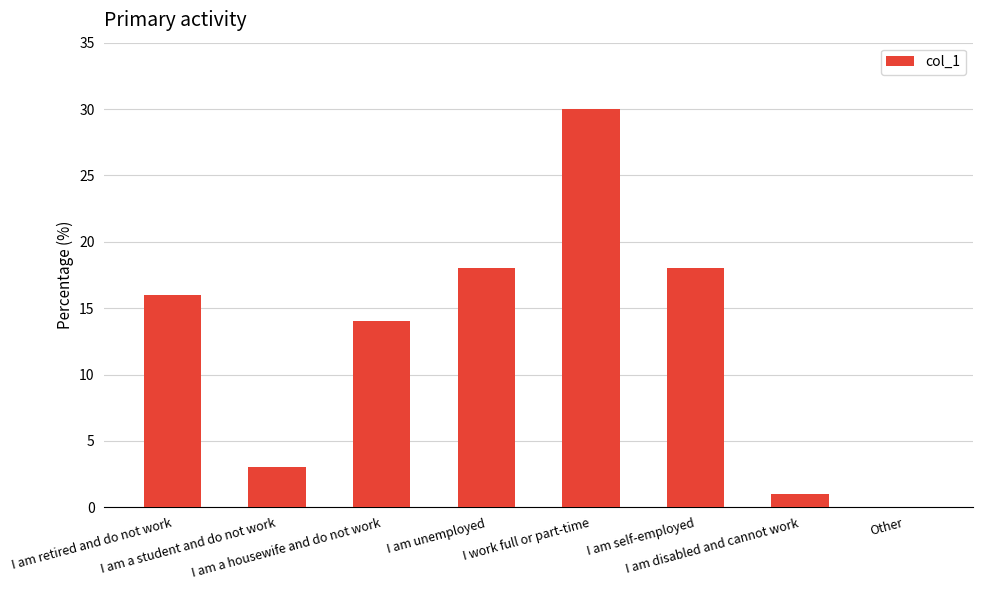

Count the number of data series in this chart.

1